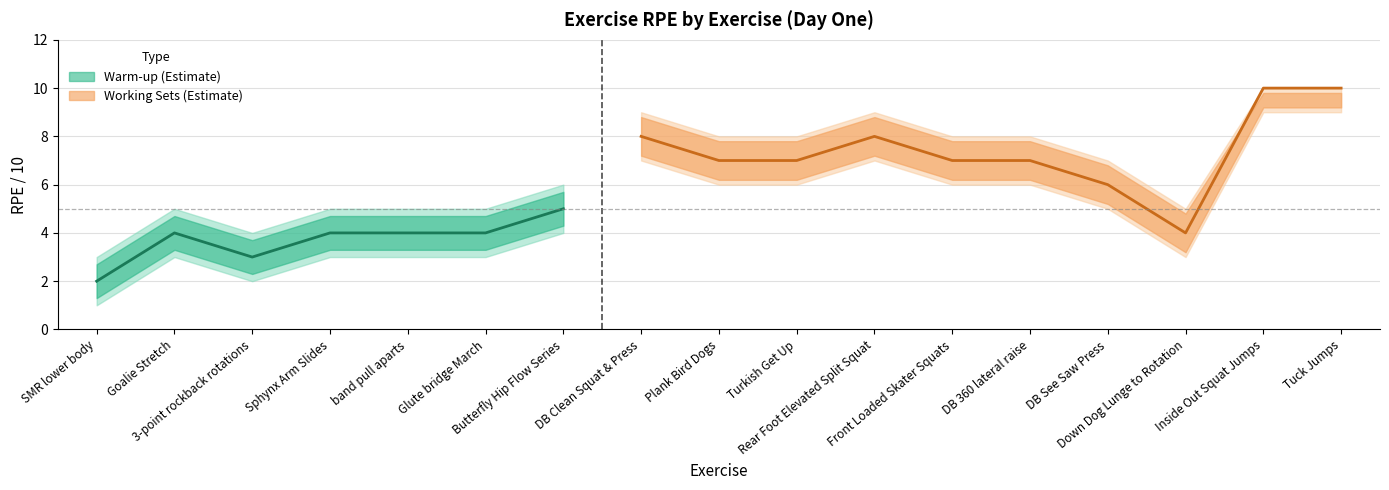

How many RPE_lower values are between 3 and 6?

11